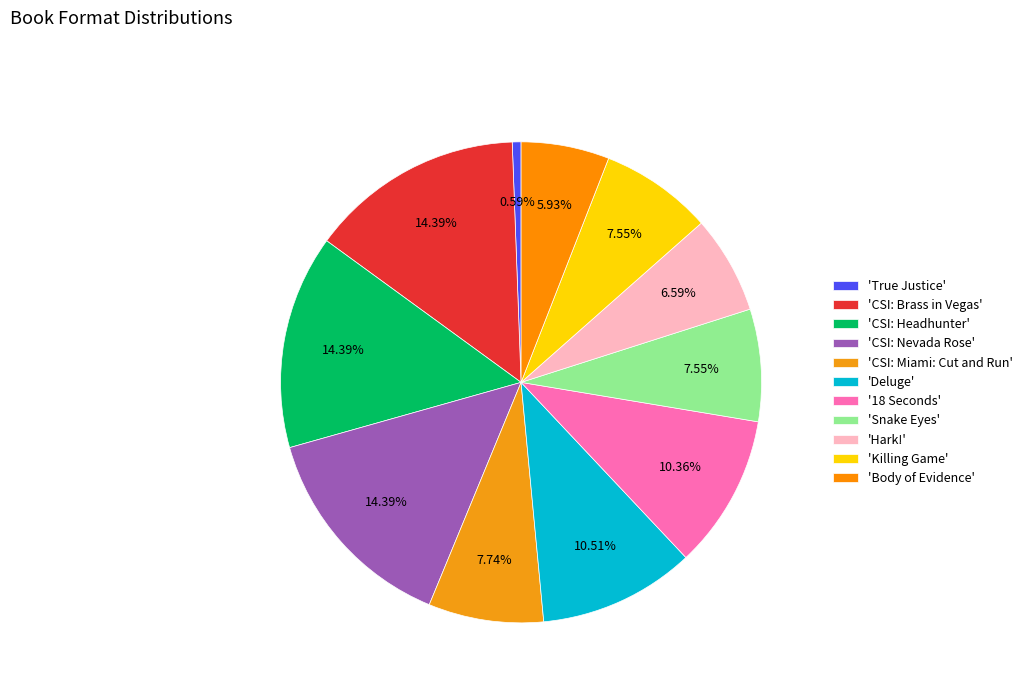

How many segments does this pie chart have?

11